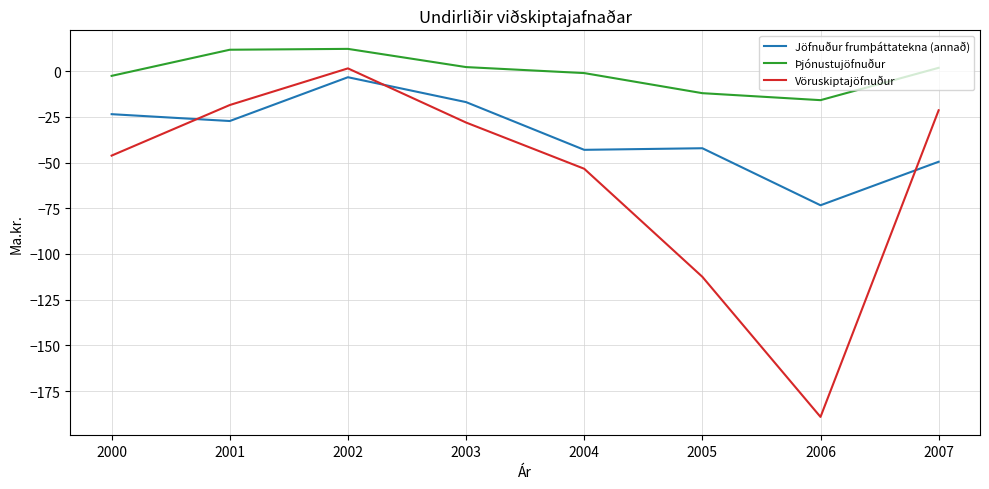

Where is the first local minimum for Vöruskiptajöfnuður?

2006